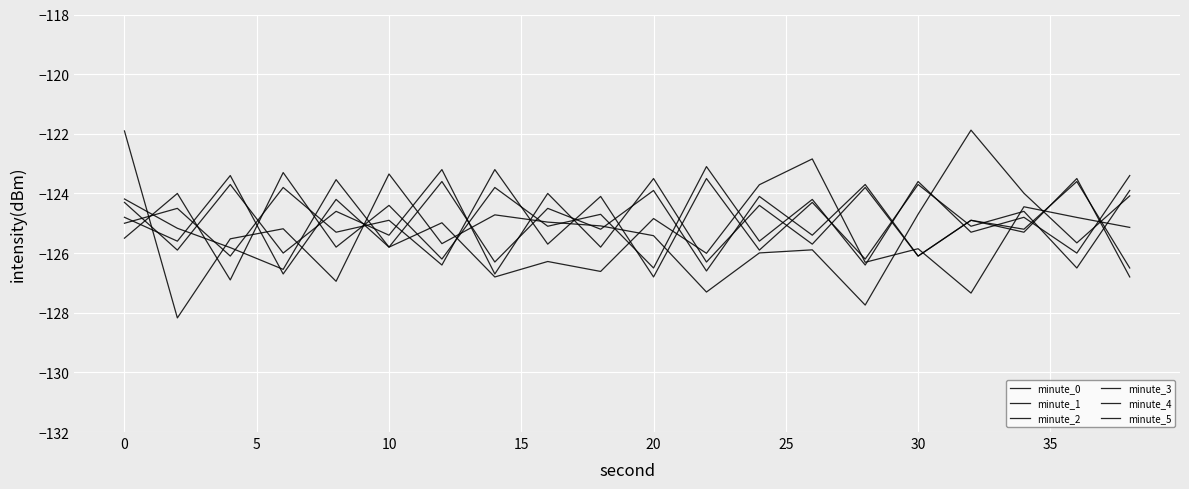

Reading right to left, extract all data points from this chart.

minute_0: -124.1	-125.7	-124.0	-121.9	-124.7	-127.7	-125.9	-126.0	-127.3	-125.4	-125.1	-125.0	-124.7	-125.7	-123.3	-126.9	-125.2	-125.5	-128.2	-121.9
minute_1: -125.1	-124.8	-124.4	-127.3	-125.9	-126.3	-122.8	-123.7	-126.0	-124.8	-126.6	-126.3	-126.8	-125.0	-125.8	-123.5	-126.5	-125.8	-125.2	-124.2
minute_2: -123.9	-126.5	-124.6	-125.1	-123.7	-126.2	-124.3	-125.9	-123.5	-126.8	-124.1	-125.7	-123.2	-126.4	-124.9	-125.3	-123.8	-126.1	-124.5	-125.0
minute_3: -126.8	-123.5	-125.3	-124.9	-126.1	-123.7	-125.4	-124.1	-126.6	-123.9	-125.2	-124.5	-126.3	-123.6	-125.8	-124.2	-126.7	-123.4	-125.6	-124.8
minute_4: -123.4	-126.0	-124.8	-125.3	-123.6	-126.4	-124.2	-125.6	-123.1	-126.5	-124.7	-125.1	-123.8	-126.2	-124.4	-125.8	-123.3	-126.9	-124.0	-125.5
minute_5: -126.5	-123.6	-125.2	-124.9	-126.1	-123.8	-125.7	-124.4	-126.3	-123.5	-125.8	-124.0	-126.7	-123.2	-125.4	-124.6	-126.0	-123.7	-125.9	-124.3